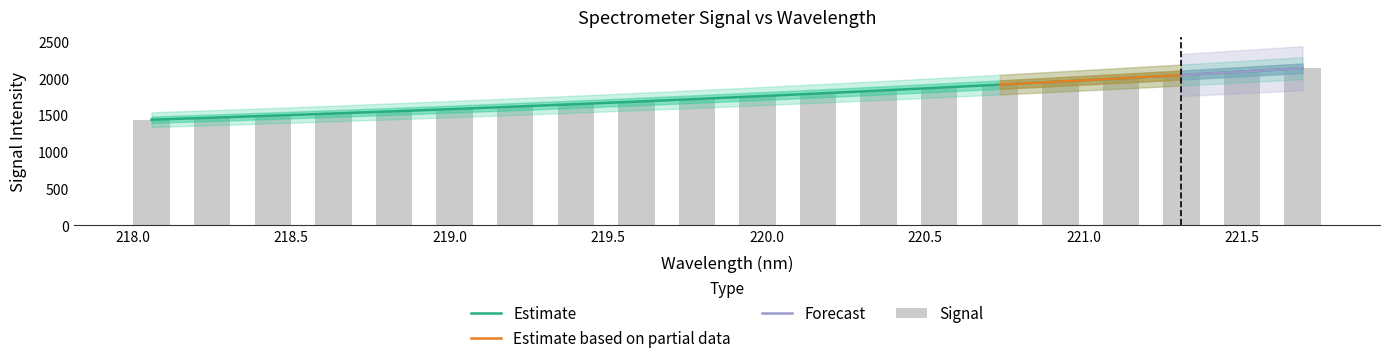

What is the difference between the maximum and minimum values?

698.9